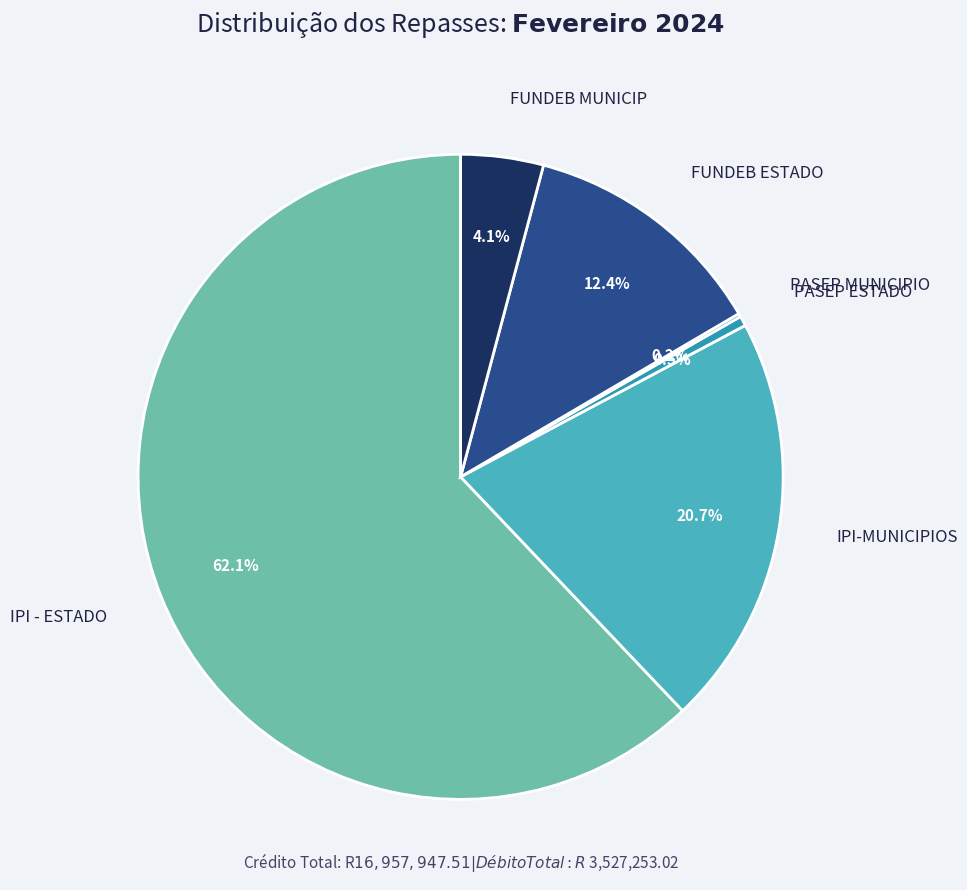

Does any single category account for the majority?

Yes